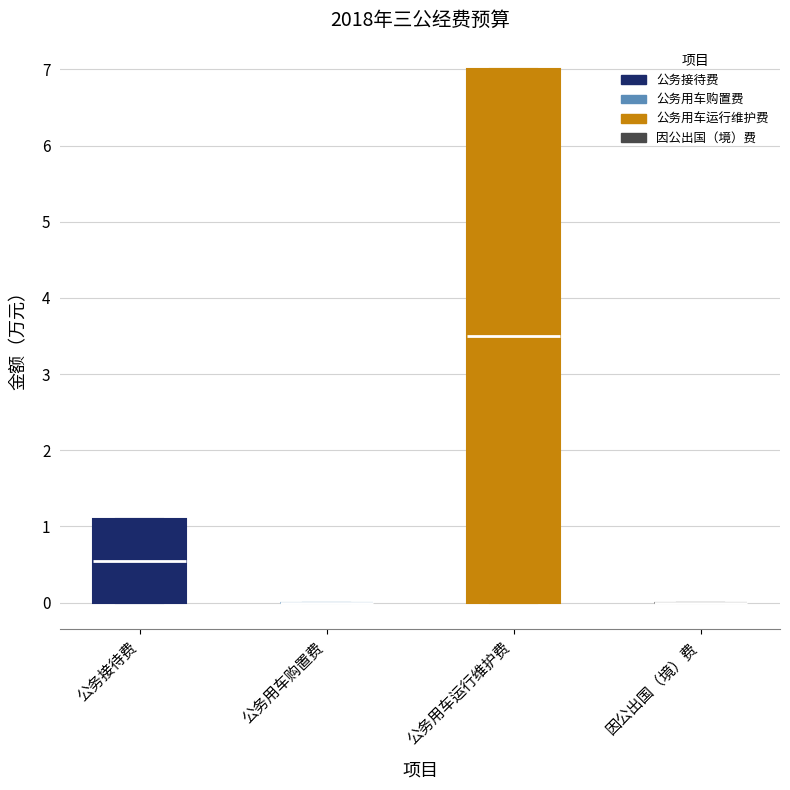

Which box is the tallest, from its lower edge to its upper edge?

公务用车运行维护费